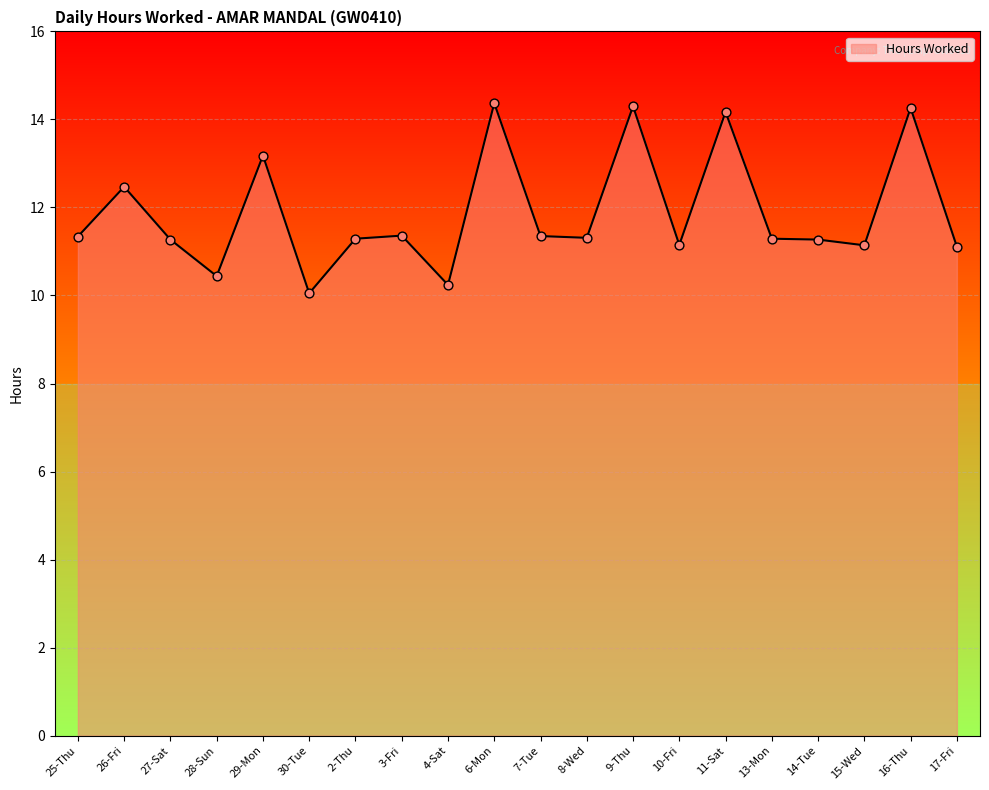

Between 6-Mon and 27-Sat, which is larger?

6-Mon